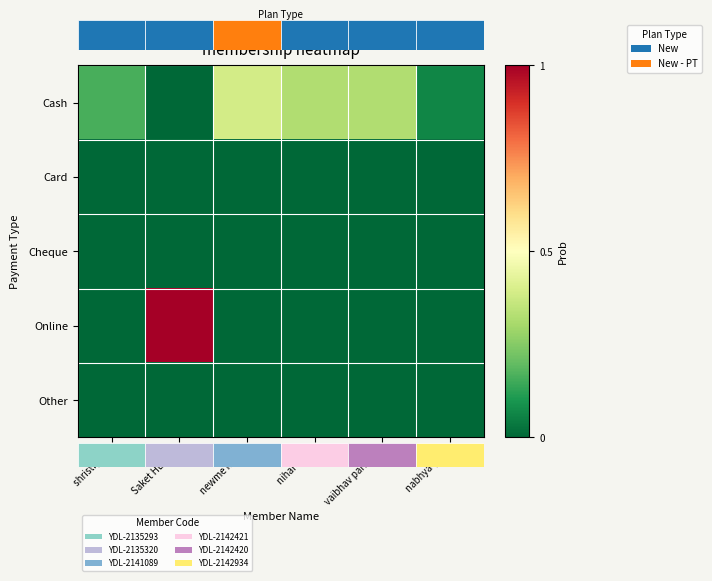

Is it true that Cheque equals 0.0 at nihar seth?

True